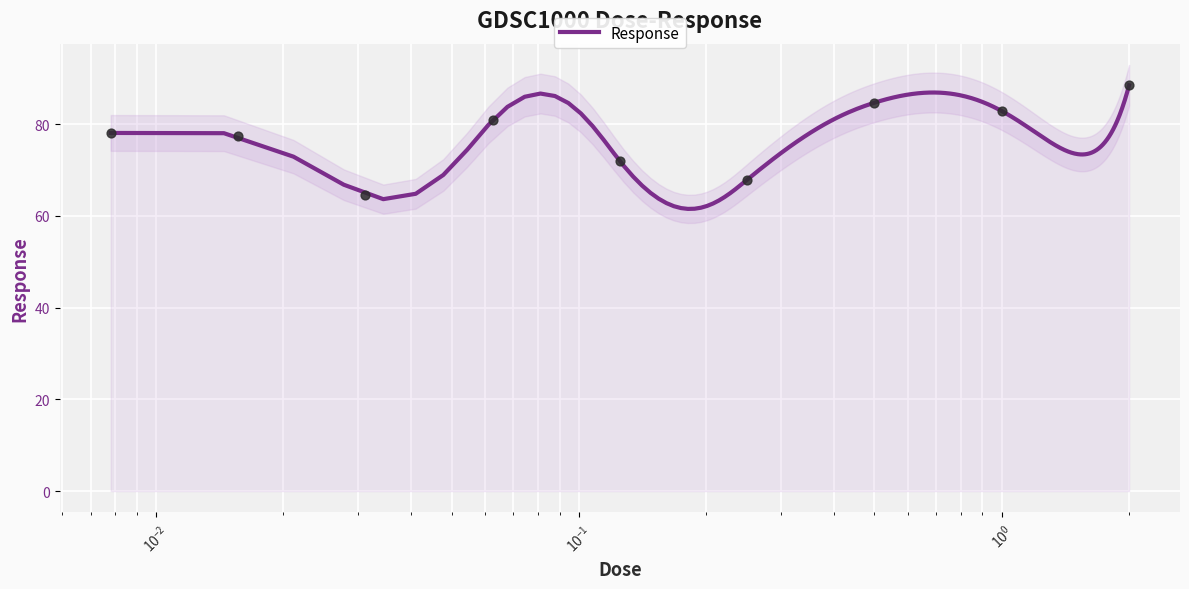

Approximately how many times larger is the value at 0.0078125 compared to 2.0?

0.9